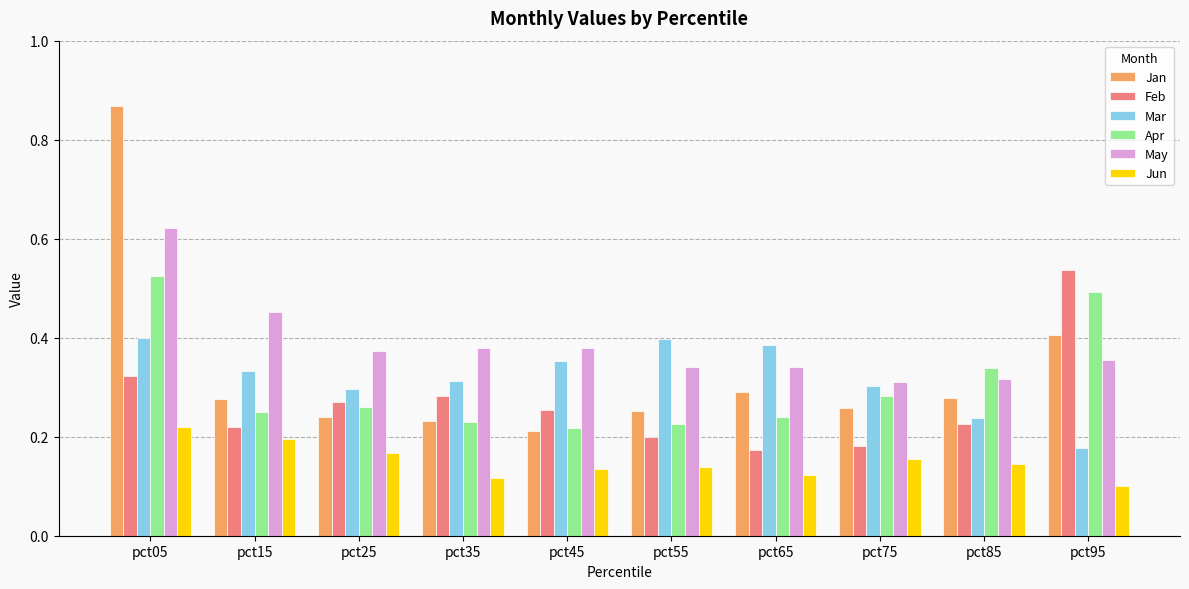

Between pct15 and pct95, which series saw the biggest shift?

Feb